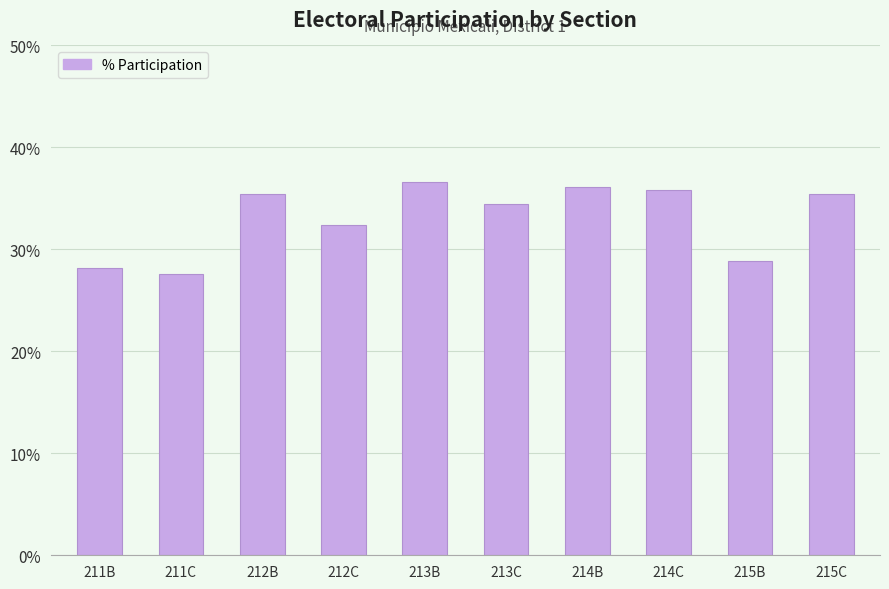

What is the difference between the maximum and minimum values?

9.1